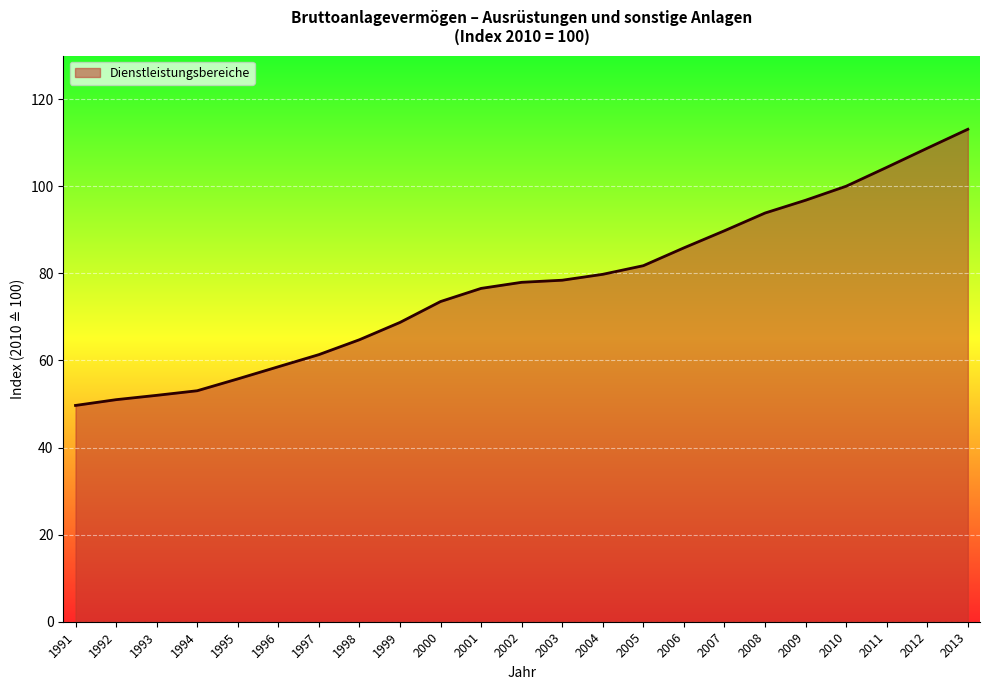

What is the change in value from 1992 to 2004?

+28.8